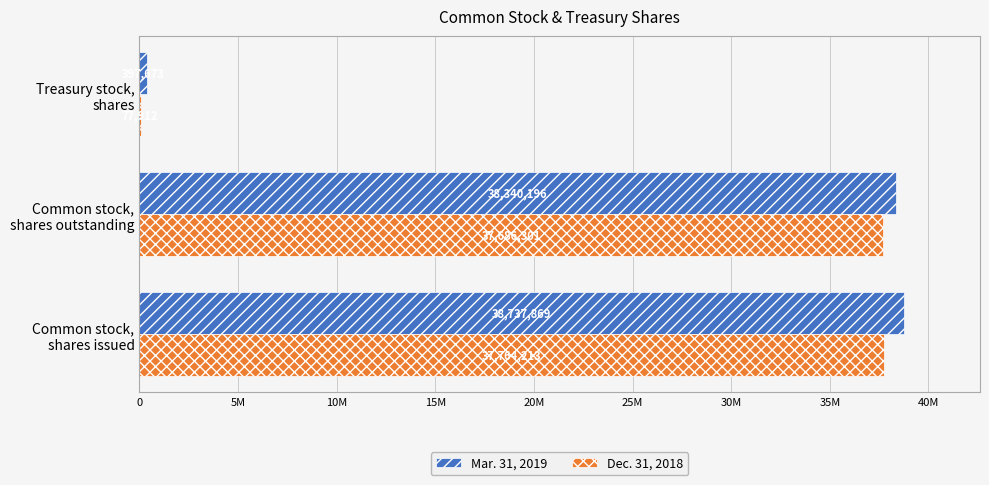

What are all the series names shown in the legend?

Mar. 31, 2019, Dec. 31, 2018